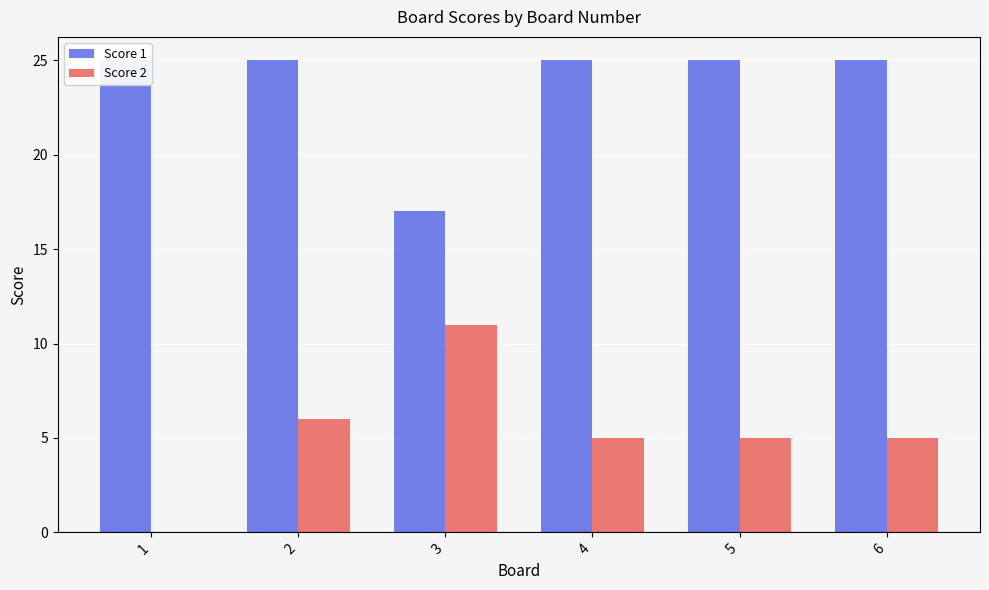

The value of Score 2 at 1 is 0. True or false?

True